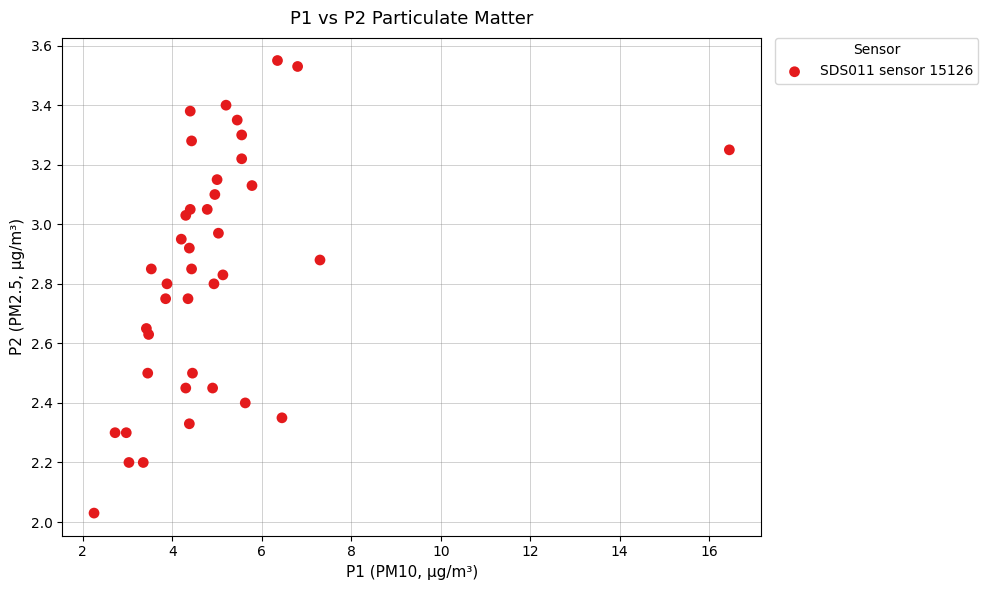

What is the range of X values (max minus min)?

14.2